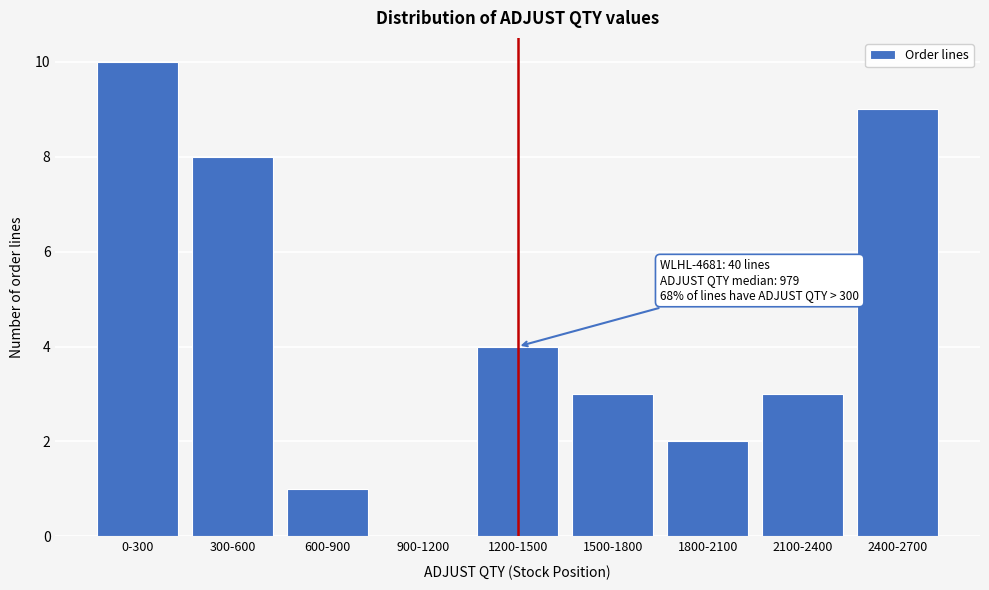

Reading right to left, extract all data points from this chart.

2400-2700=9	2100-2400=3	1800-2100=2	1500-1800=3	1200-1500=4	900-1200=0	600-900=1	300-600=8	0-300=10